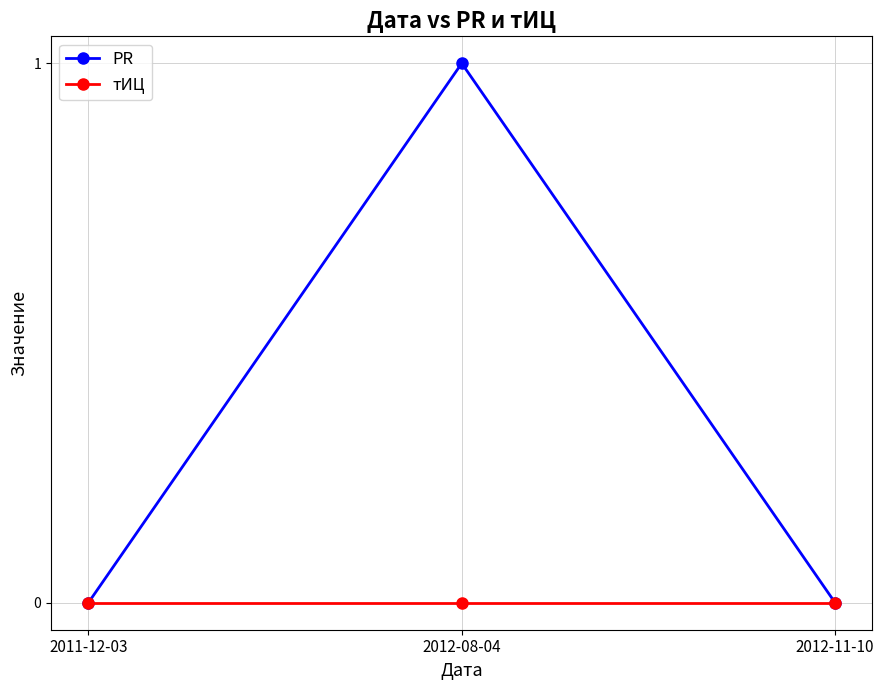

Does the chart display data point markers on the line(s)?

Yes